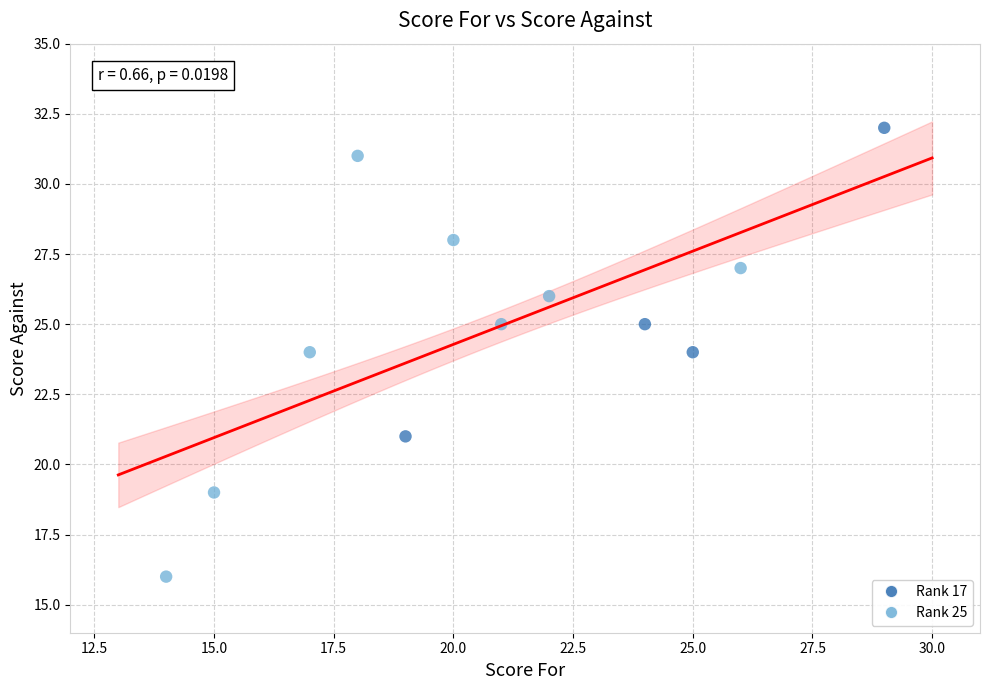

What is the range of Y values (max minus min)?

16